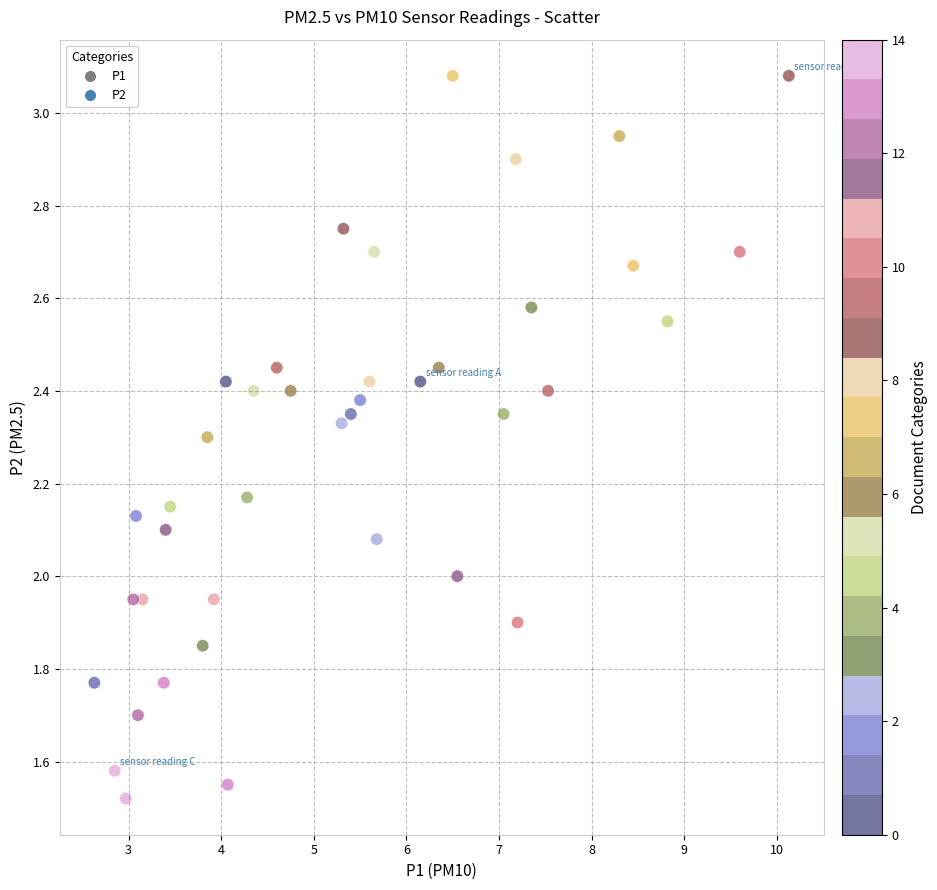

What is the range of X values (max minus min)?

7.5